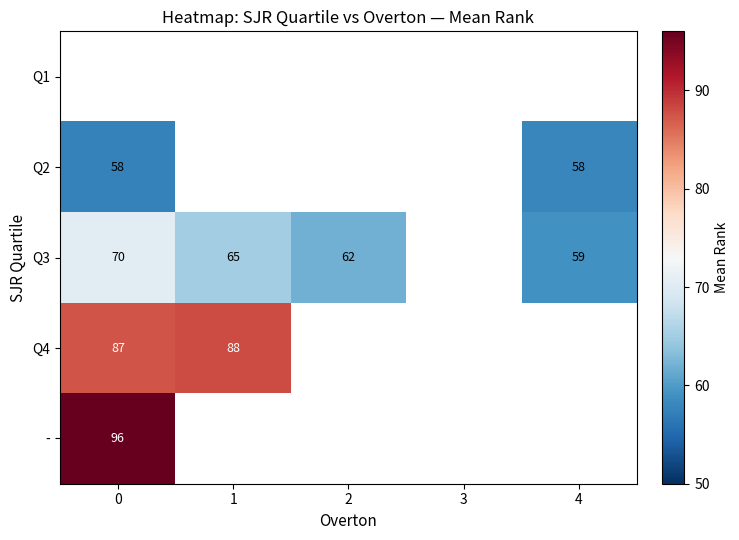

True or false: Q2 has a value of 96.5 at 4.

False